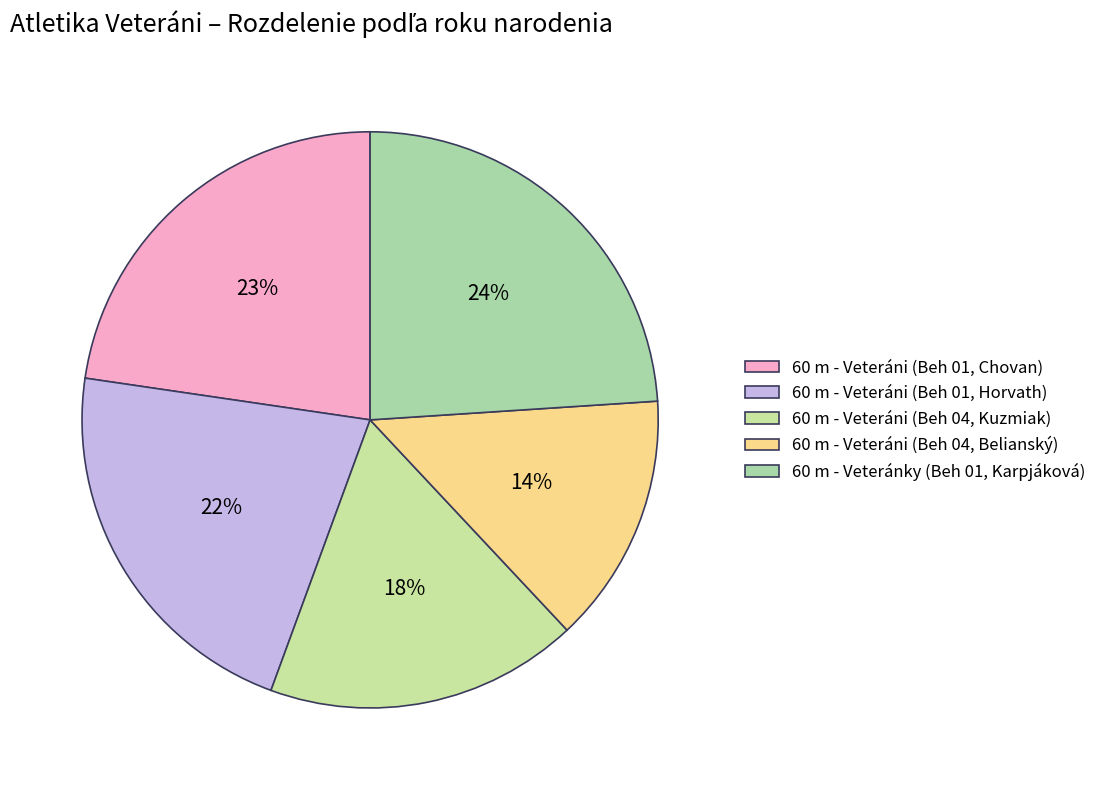

How many slices are in this pie chart?

5